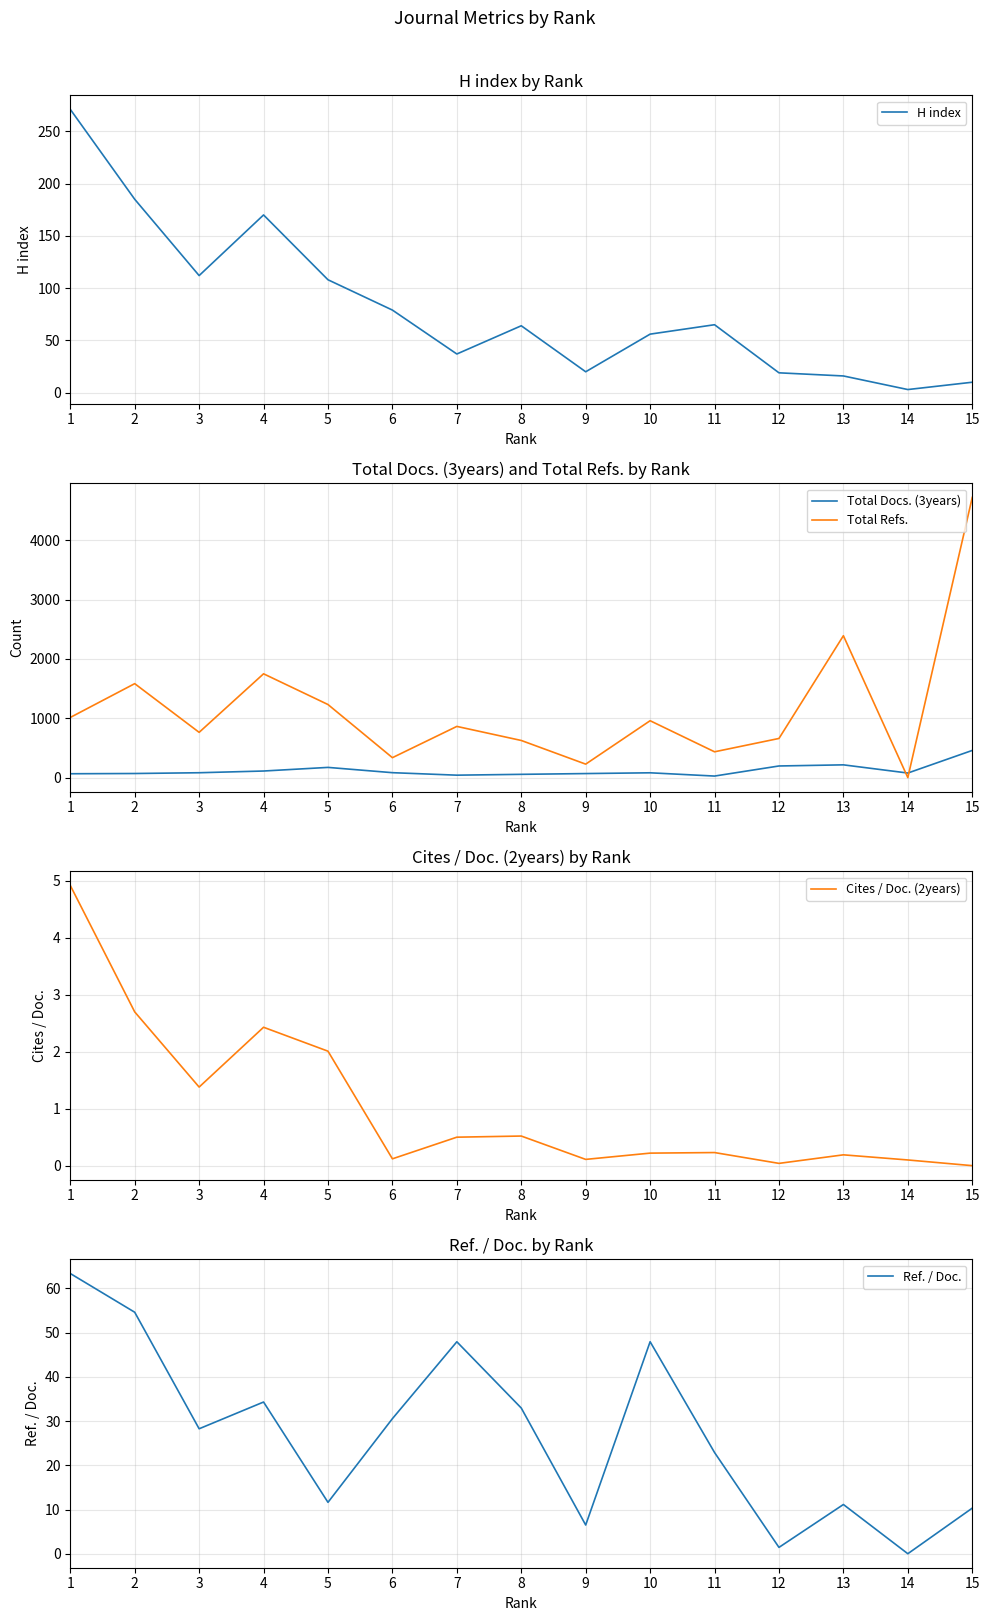

Which category has the lowest value across all series?

14